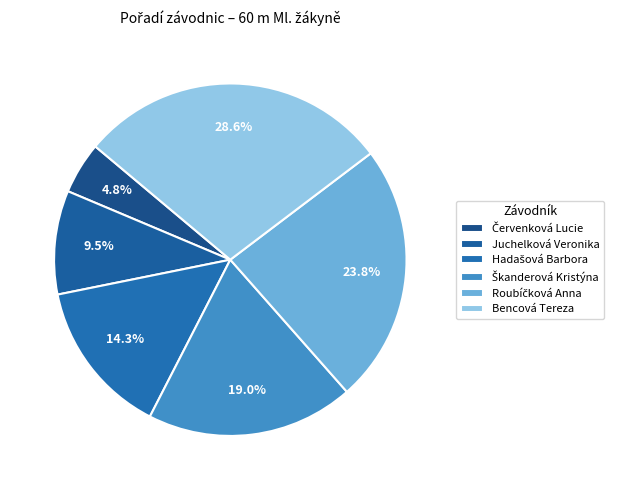

Do Juchelková Veronika and Škanderová Kristýna together represent more than half of the pie?

No